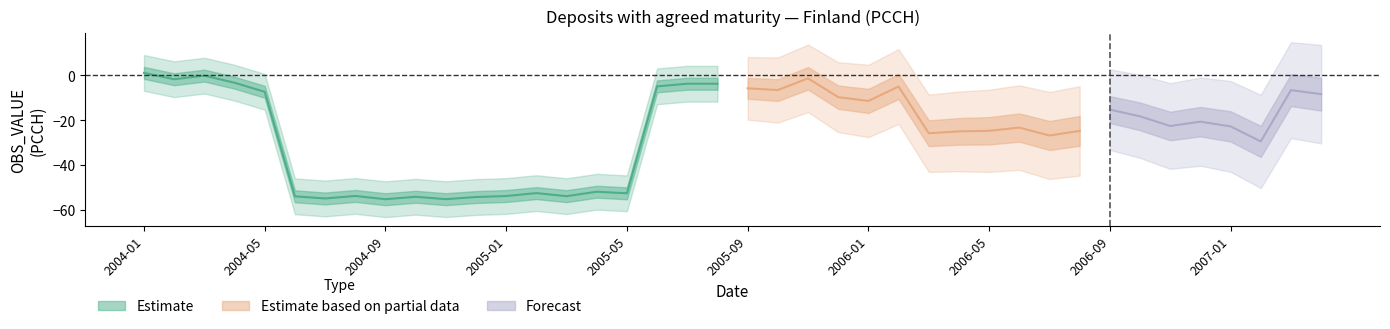

Rank the categories by value from lowest to highest.

2004-09, 2004-11, 2004-07, 2004-12, 2004-10, 2004-06, 2005-03, 2005-01, 2004-08, 2005-05, 2005-02, 2005-04, 2007-02, 2006-07, 2006-03, 2006-04, 2006-08, 2006-05, 2006-06, 2007-01, 2006-11, 2006-12, 2006-10, 2006-09, 2006-01, 2005-12, 2007-04, 2004-05, 2007-03, 2005-10, 2005-09, 2006-02, 2005-06, 2005-07, 2005-08, 2004-04, 2004-02, 2005-11, 2004-03, 2004-01